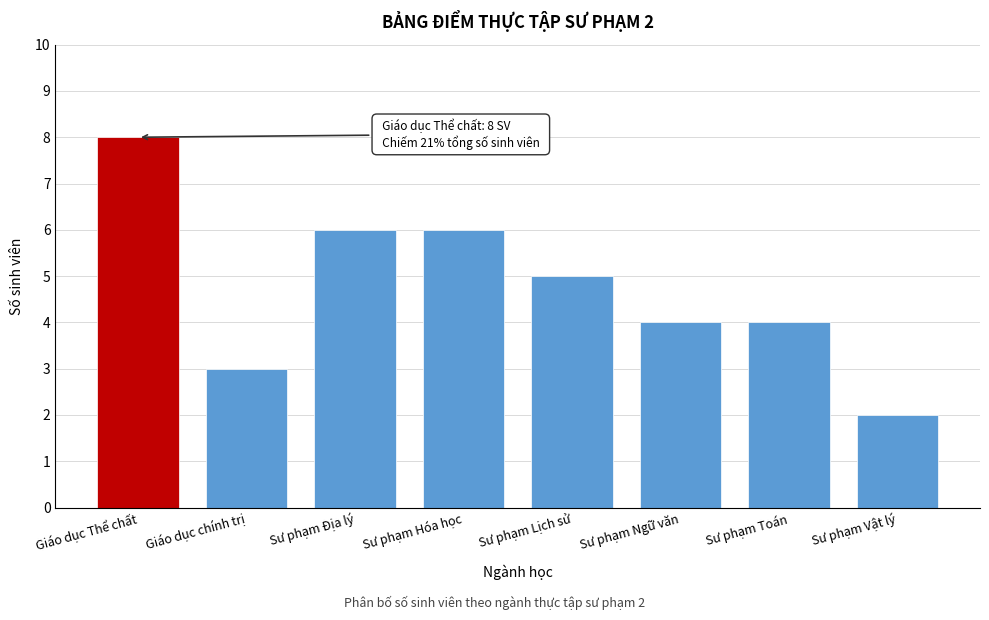

Reading right to left, extract all data points from this chart.

Sư phạm Vật lý=2	Sư phạm Toán=4	Sư phạm Ngữ văn=4	Sư phạm Lịch sử=5	Sư phạm Hóa học=6	Sư phạm Địa lý=6	Giáo dục chính trị=3	Giáo dục Thể chất=8